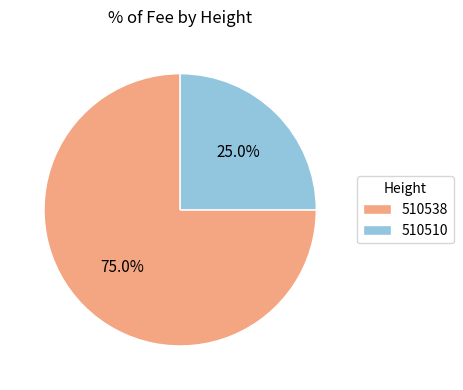

Does any single category account for the majority?

Yes